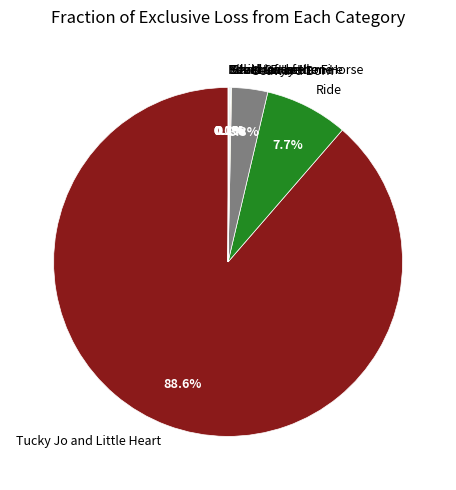

What is the largest slice in the pie chart?

Tucky Jo and Little Heart